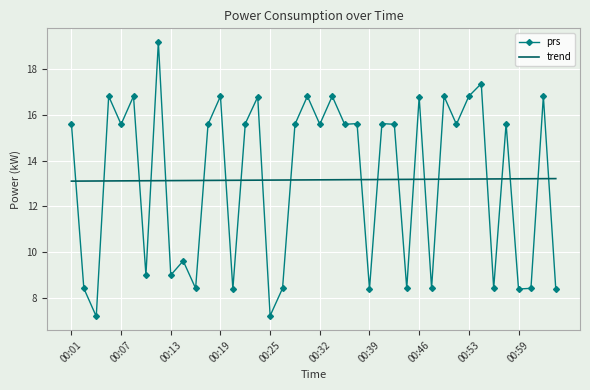

Rank the series by their maximum value, from lowest to highest.

trend, prs